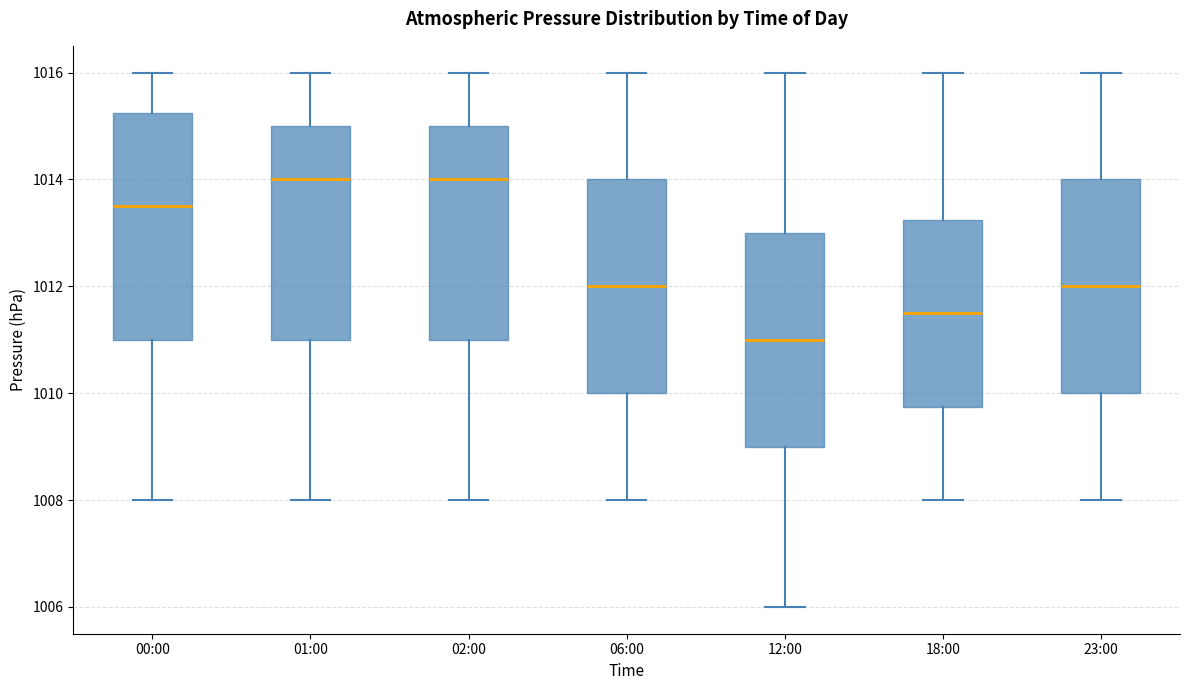

Where is the lower edge of the box for 18:00 on the y-axis? The values are not printed on the chart, so give them approximately, as read against the axis.

1009.8